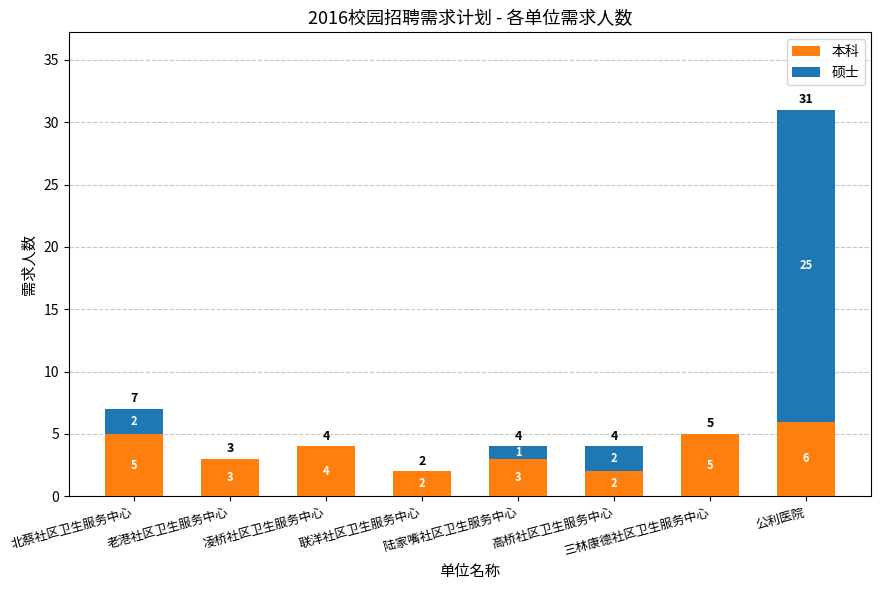

What is the highest value of the 本科 series?

6